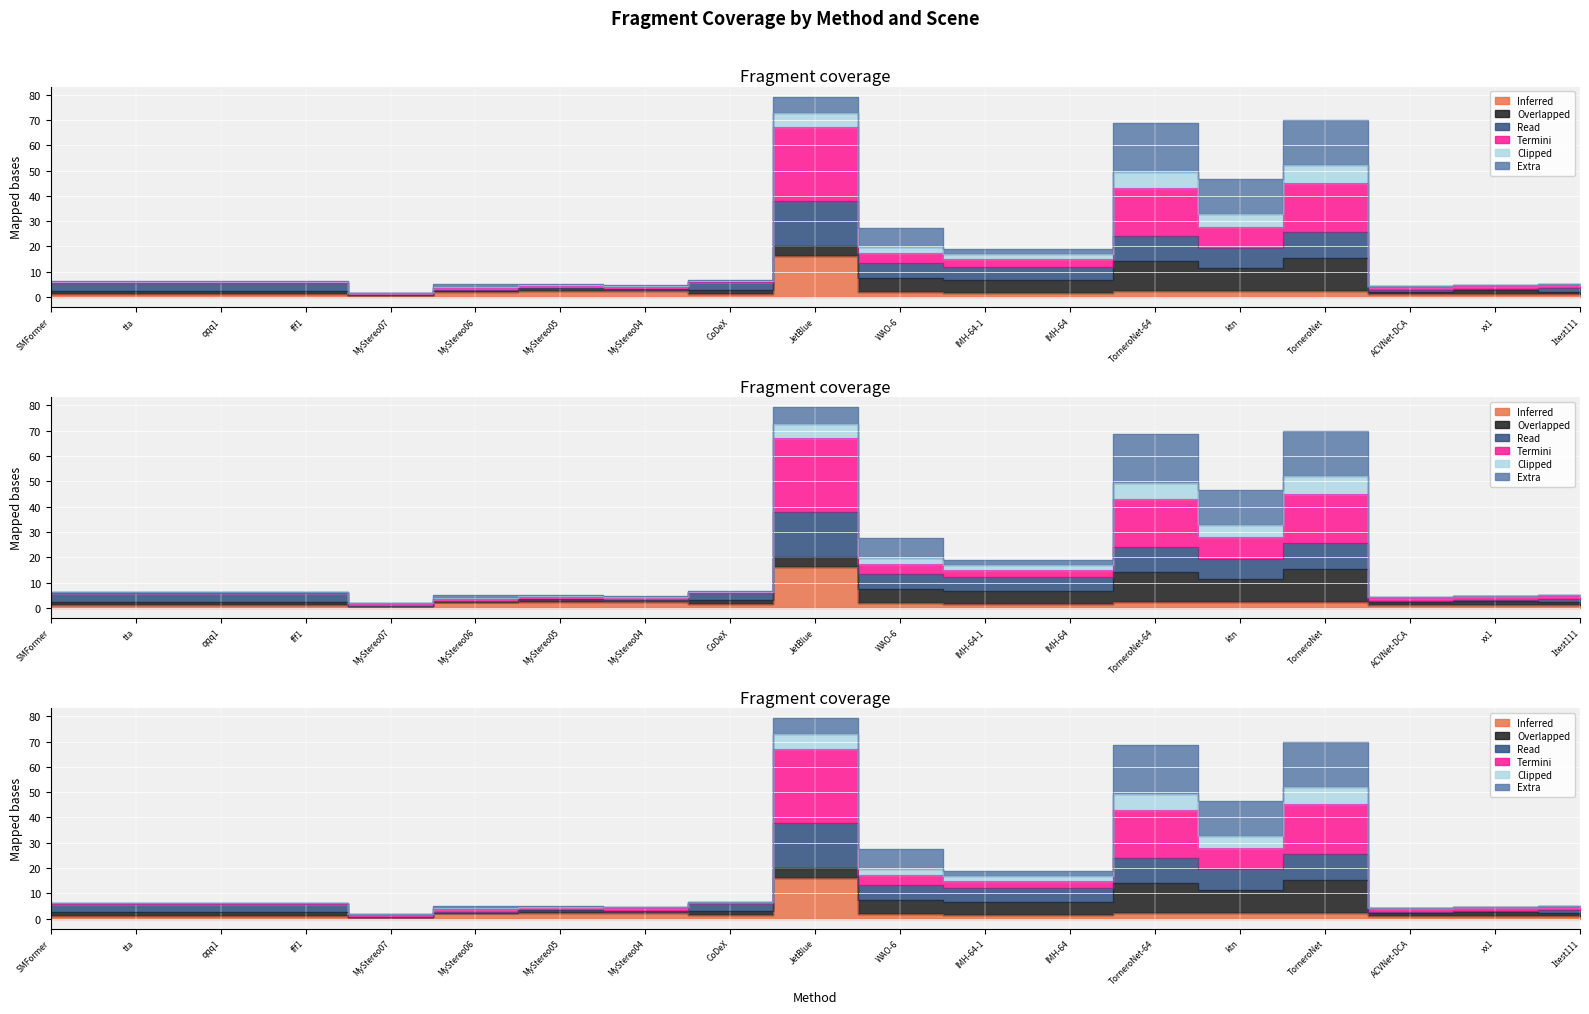

True or false: all has a value of 25.2 at IMH-64-1.

False